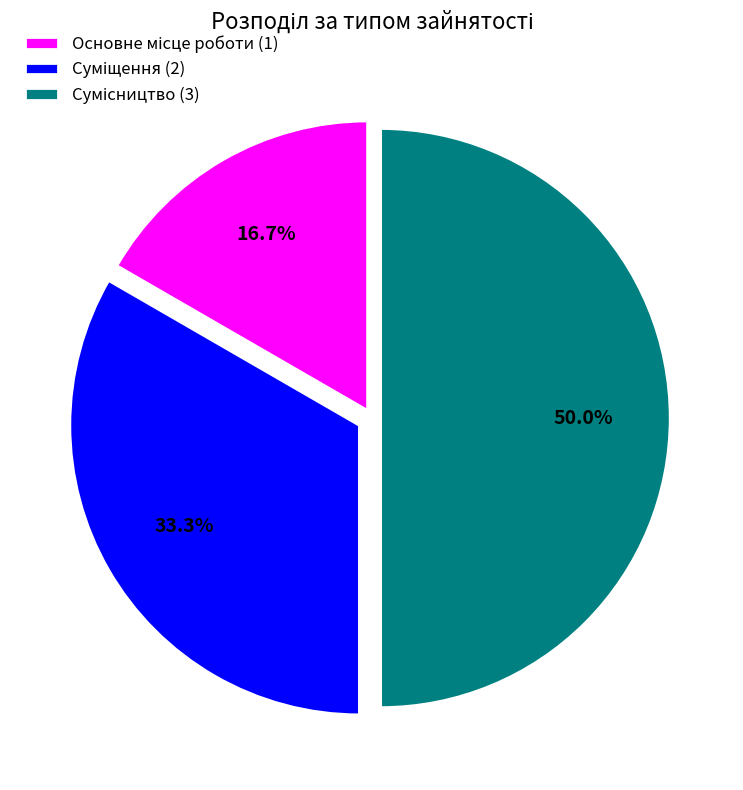

Does any single category account for the majority?

No